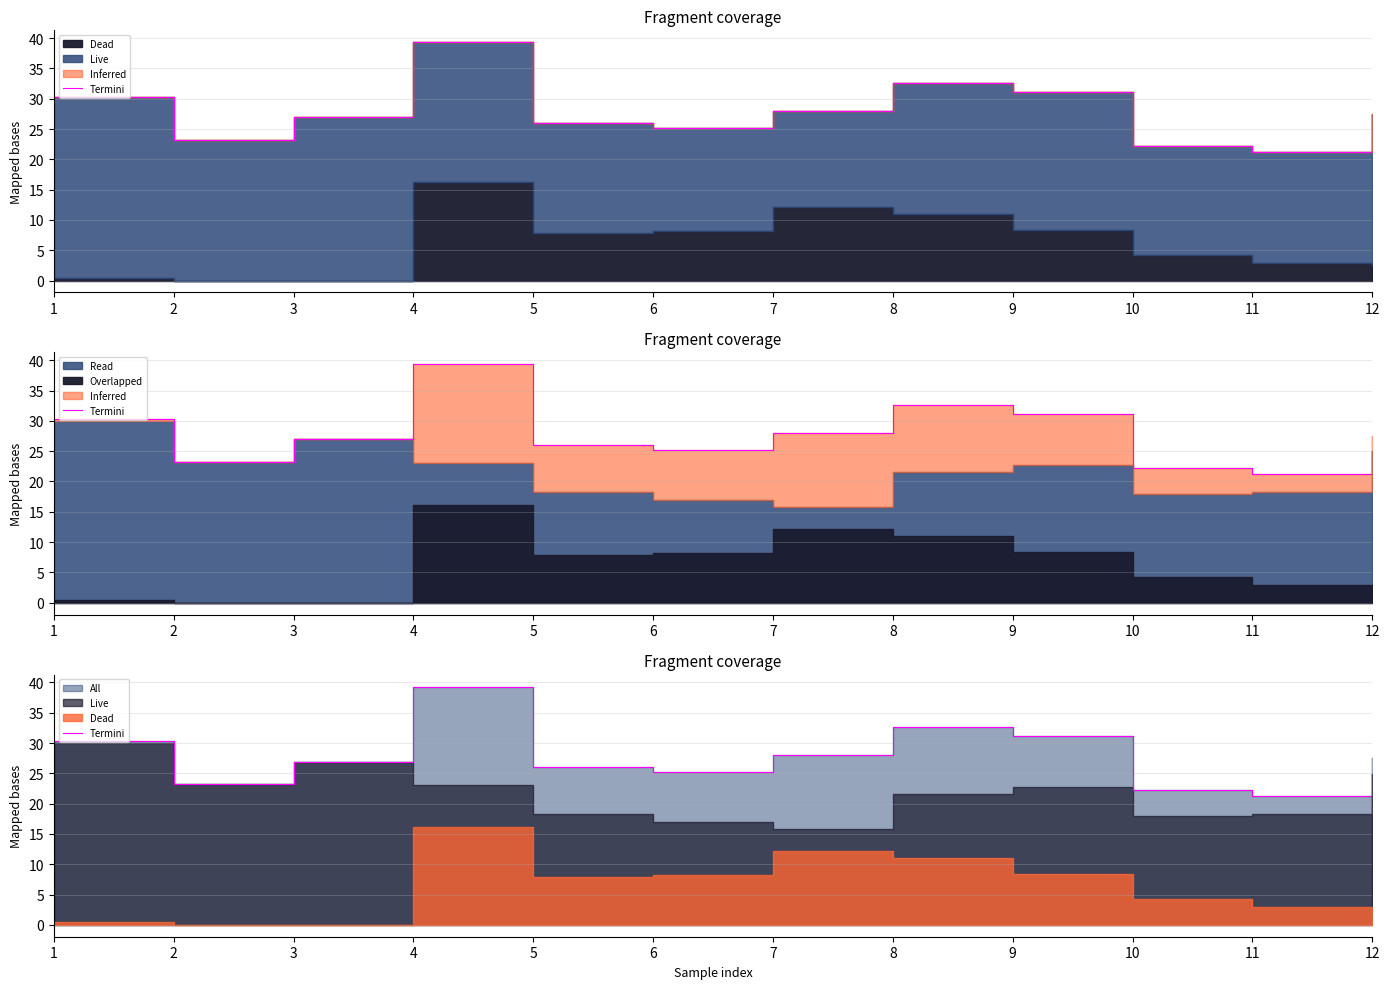

Approximately how many times larger is the value at 2 compared to 1?

0.8